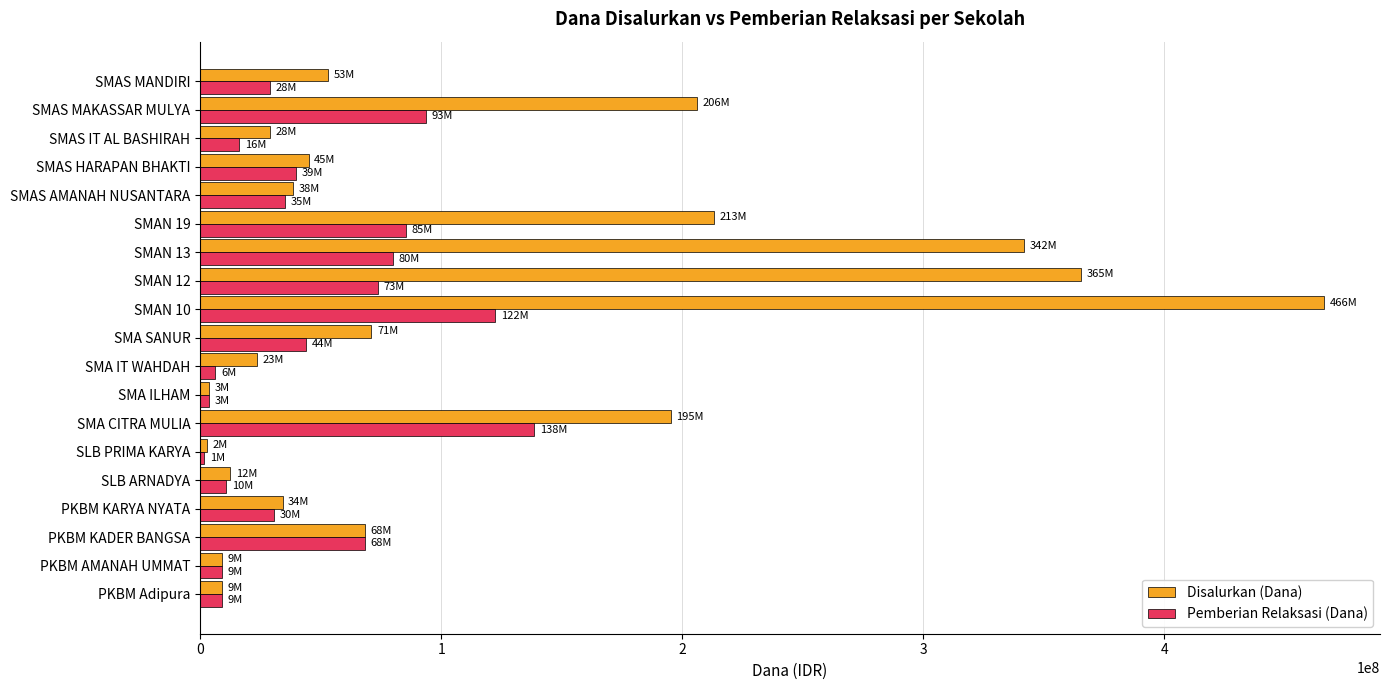

List the series in order of their peak value, highest first.

Disalurkan (Dana), Pemberian Relaksasi (Dana)